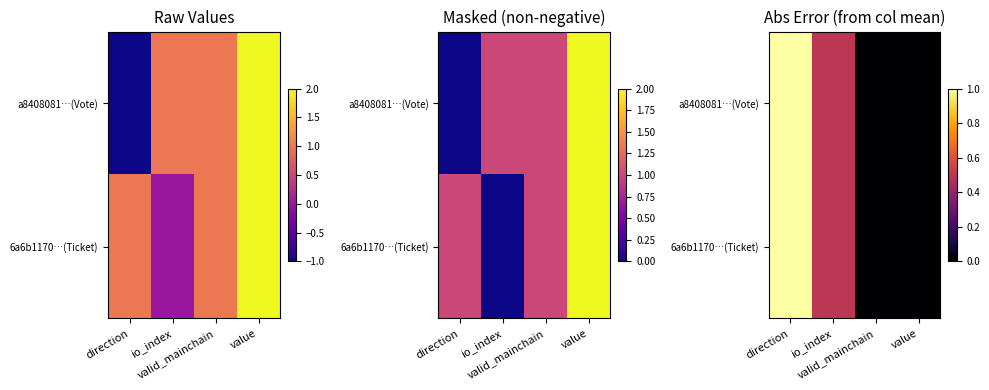

The a8408081…(Vote) series shows 0.0 at valid_mainchain. True or false?

True